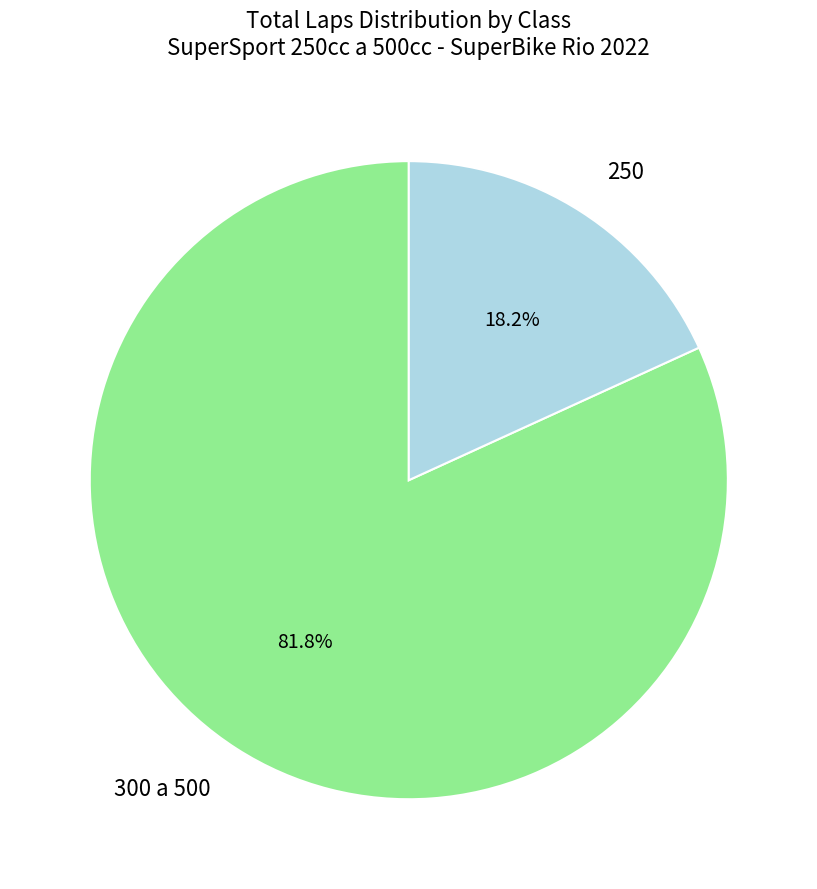

To the nearest percent, what portion does 300 a 500 represent?

82%